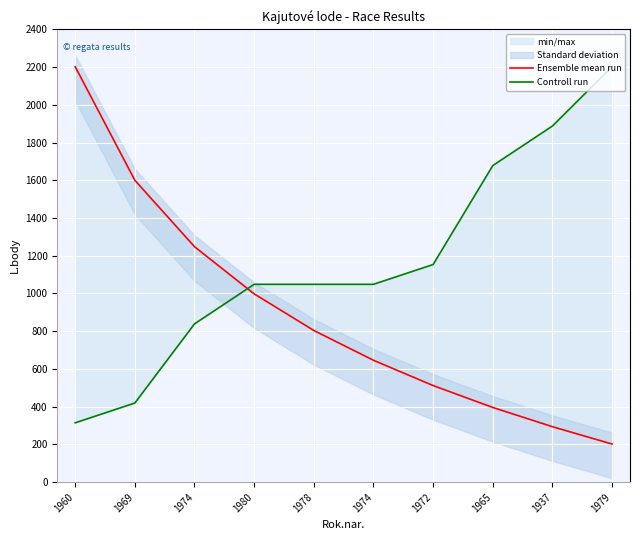

Reading left to right, transcribe all the data shown in this chart.

Ensemble mean run: 2202.0	1600.0	1248.0	998.0	804.0	646.0	512.0	396.0	294.0	202.0
Controll run: 314.6	419.4	838.9	1048.6	1048.6	1048.6	1153.4	1677.7	1887.4	2202.0